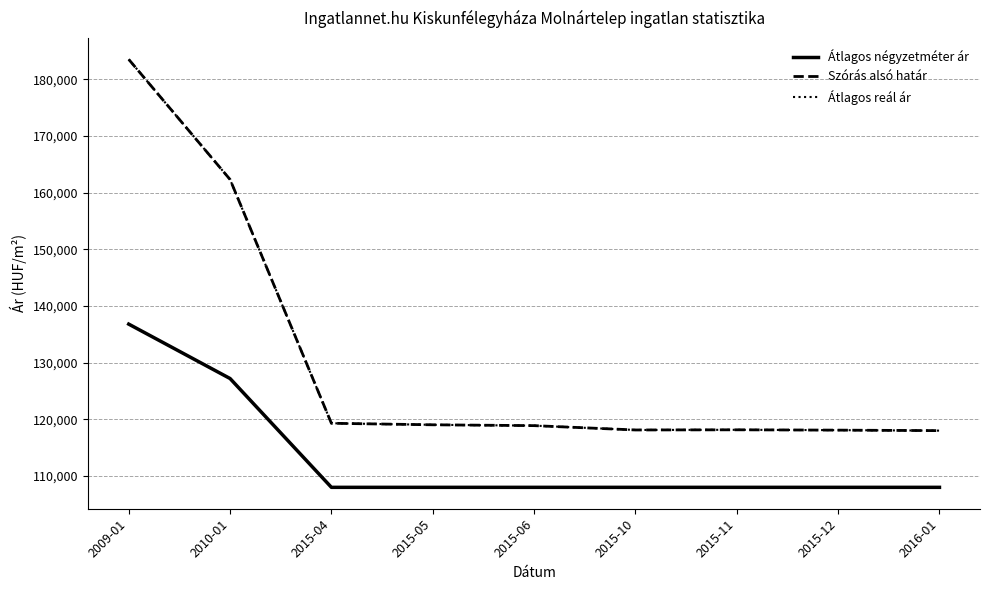

The Szórás alsó határ series shows 118114 at 2015-12. True or false?

True